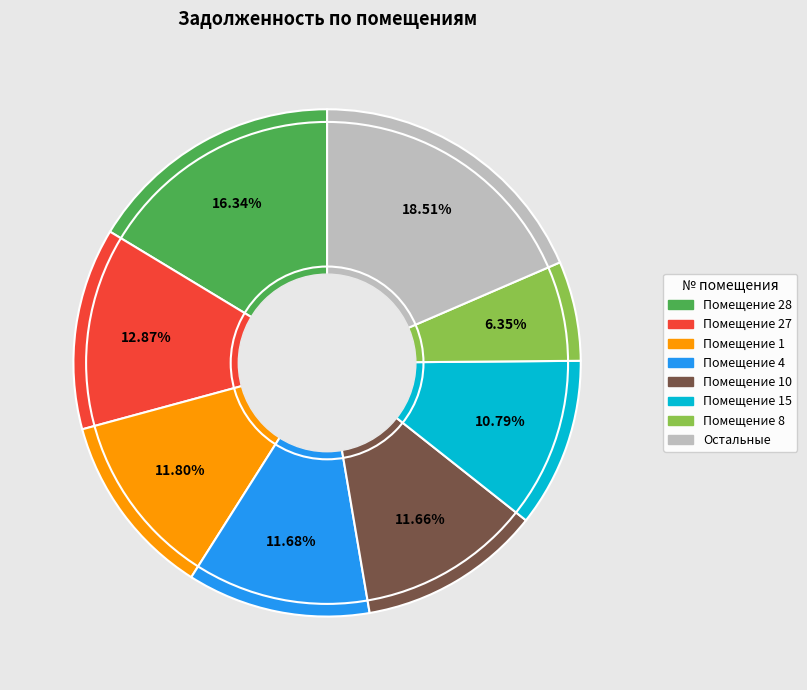

Is there a majority slice in this chart?

No